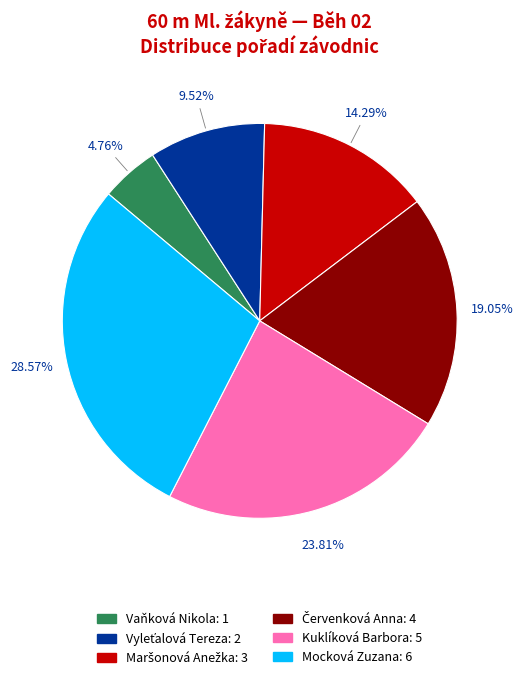

Between Kuklíková Barbora and Vaňková Nikola, which is larger?

Kuklíková Barbora